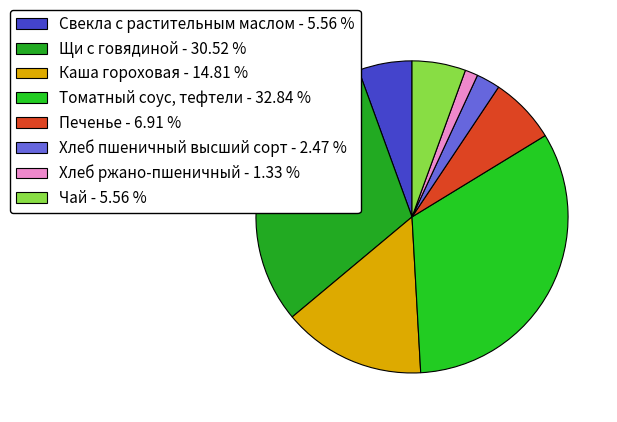

What percentage is the Чай slice, to the nearest percent?

6%